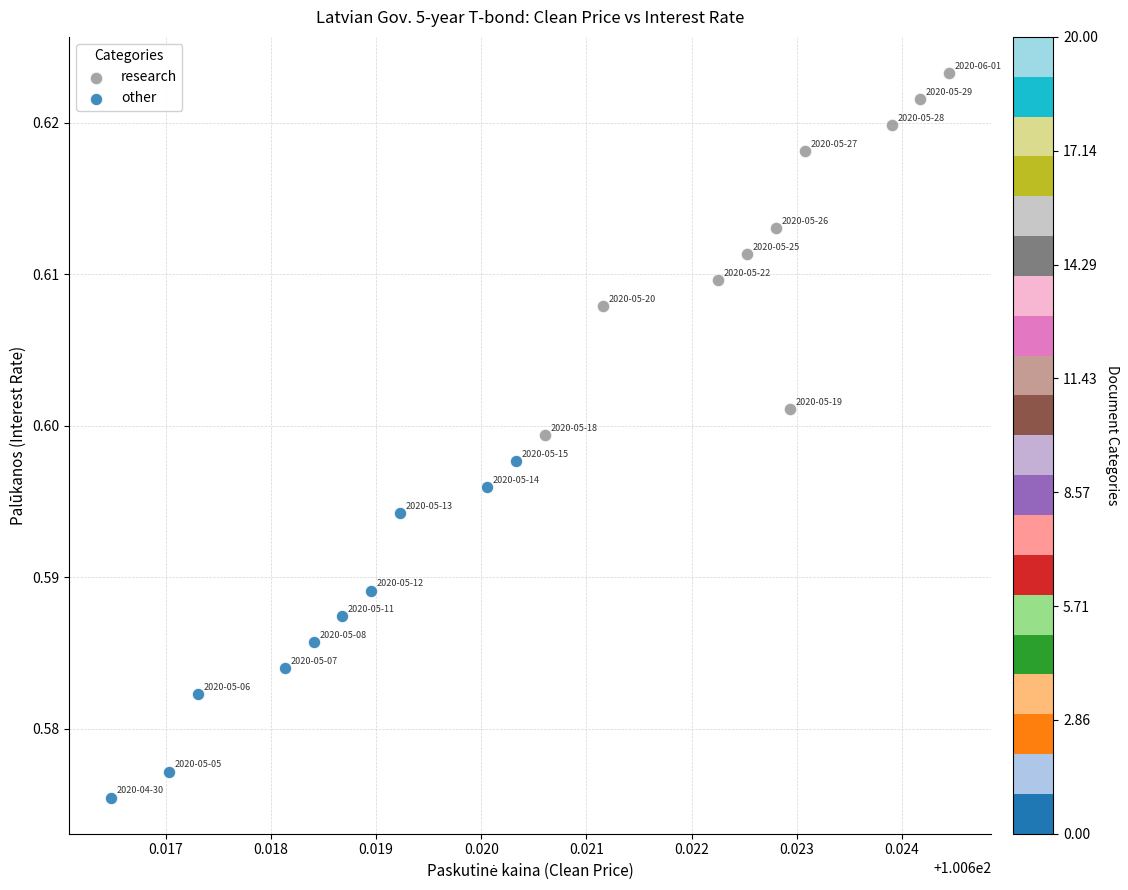

Which series contains the lowest Y value?

other